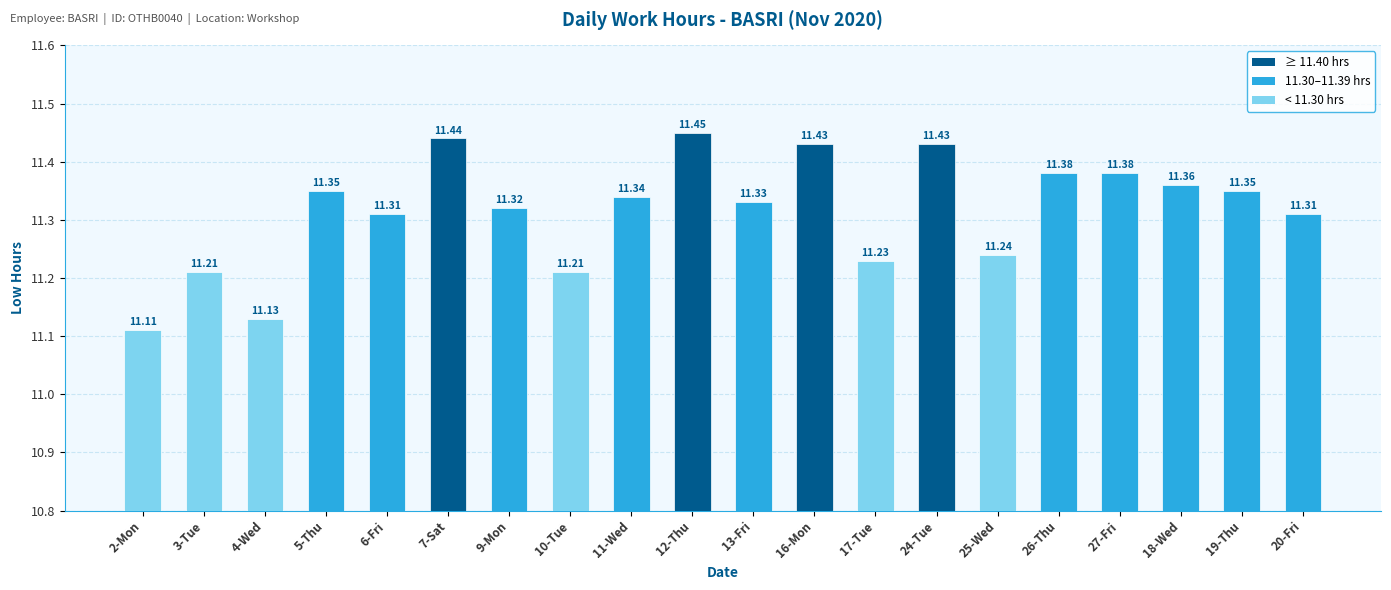

Approximately how many times larger is the value at 4-Wed compared to 17-Tue?

1.0